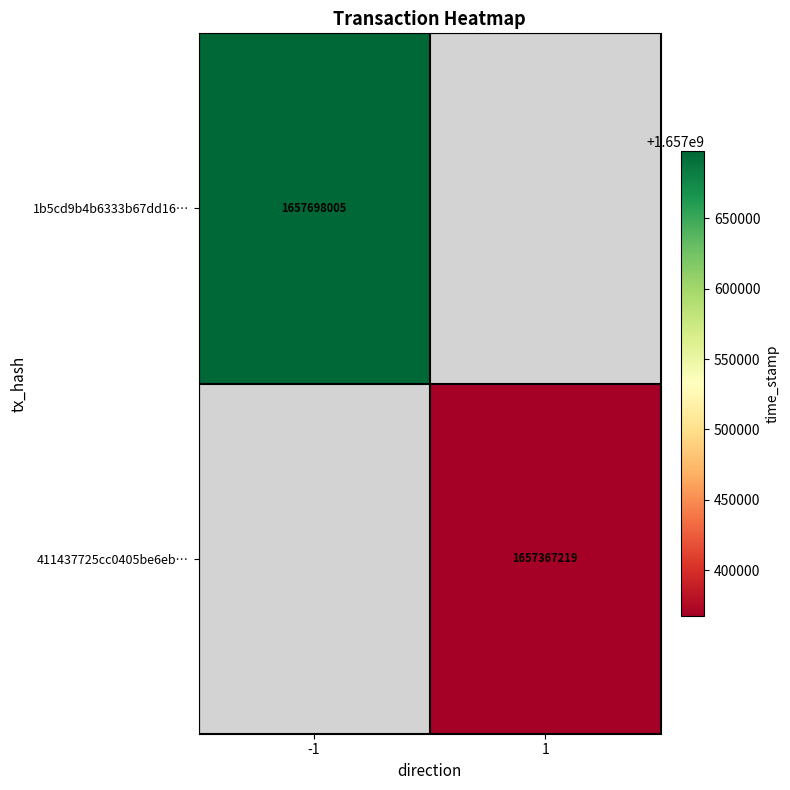

The 411437725cc0405be6eb… series shows 1657367219 at 1. True or false?

True